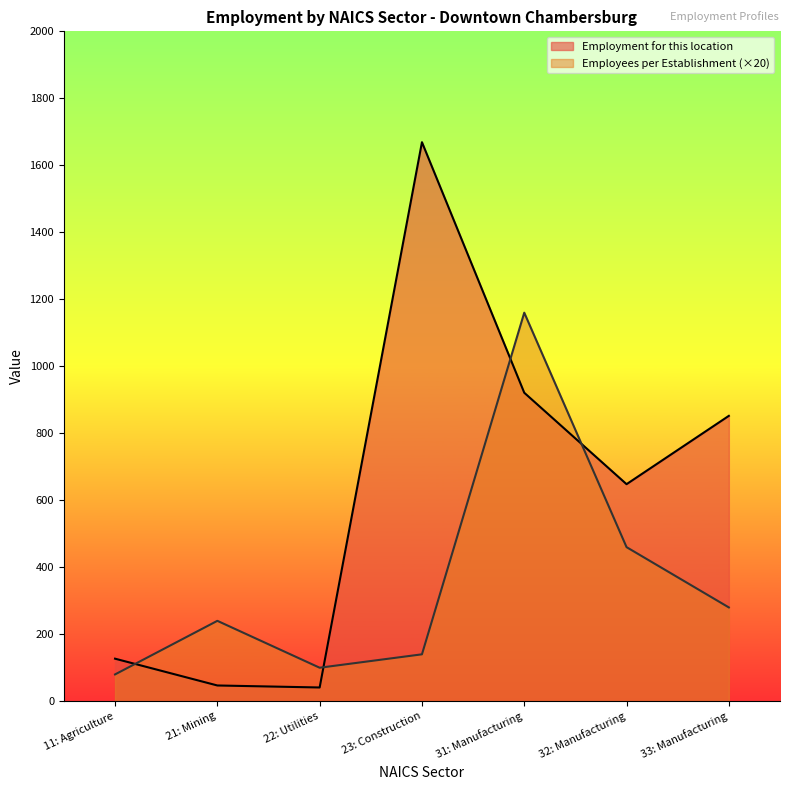

True or false: Employees per Establishment has a value of 23 at 11: Agriculture.

False